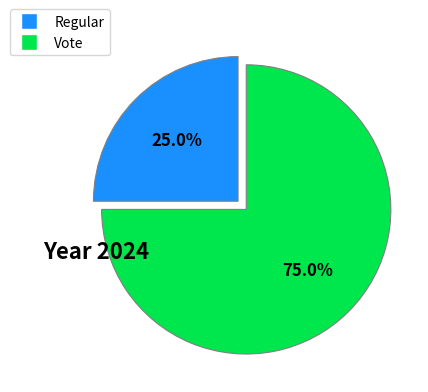

Approximately how many times larger is the value at Vote compared to Regular?

3.0